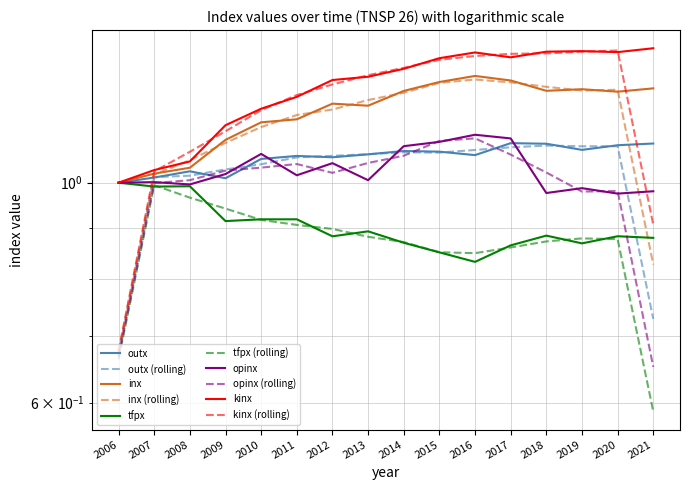

Is it true that tfpx equals 0.6 at 2013?

False